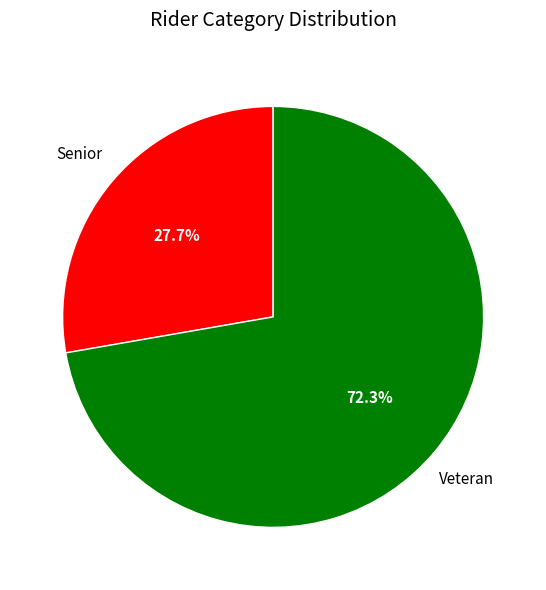

Combined, do Senior and Veteran account for over 50%?

Yes